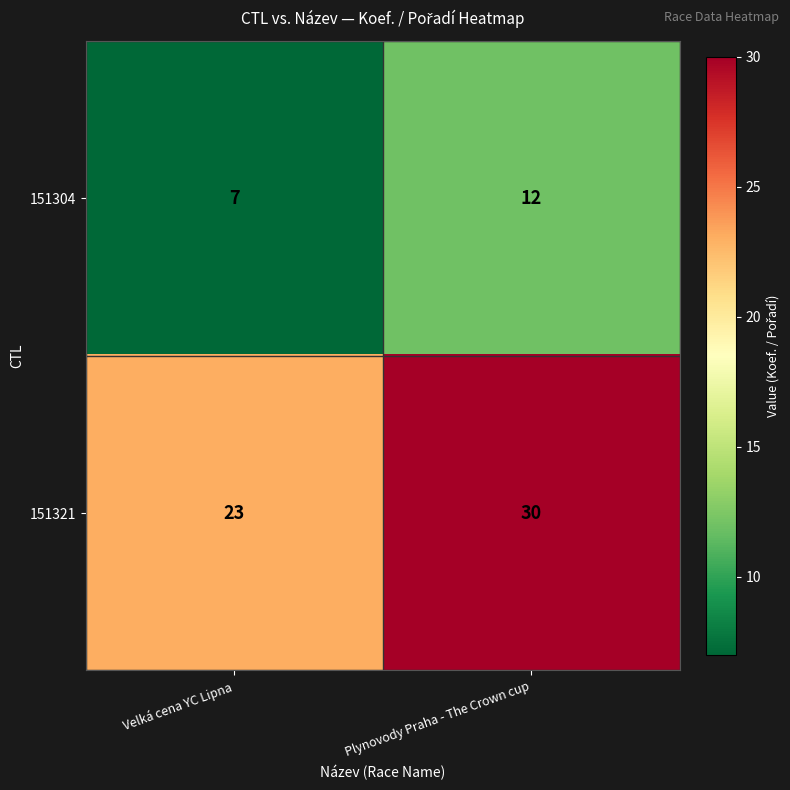

Reading left to right, extract all data points from this chart.

151304: 7	12
151321: 23	30